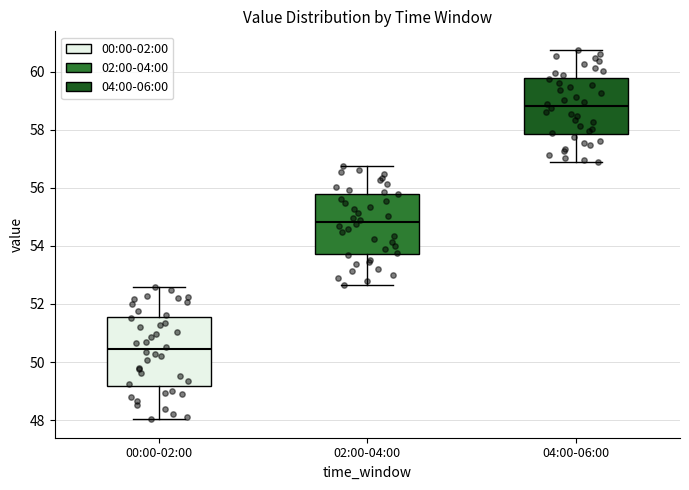

Reading left to right, read every box against the y-axis: the position of its median line, the range the box covers, and the ends of its whiskers. The values are not printed on the chart, so give them approximately, as read against the axis.

00:00-02:00: median 50.4, box 49.2 to 51.6, whiskers 48.0 to 52.6
02:00-04:00: median 54.8, box 53.8 to 55.8, whiskers 52.6 to 56.8
04:00-06:00: median 58.8, box 57.8 to 59.8, whiskers 56.8 to 60.8